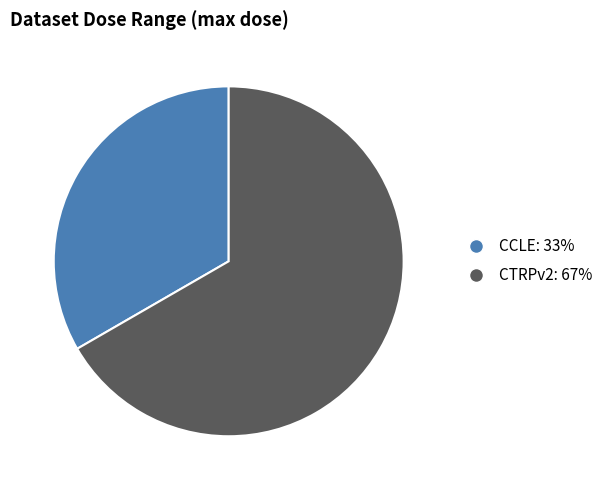

True or false: CCLE accounts for 33% of the total.

True